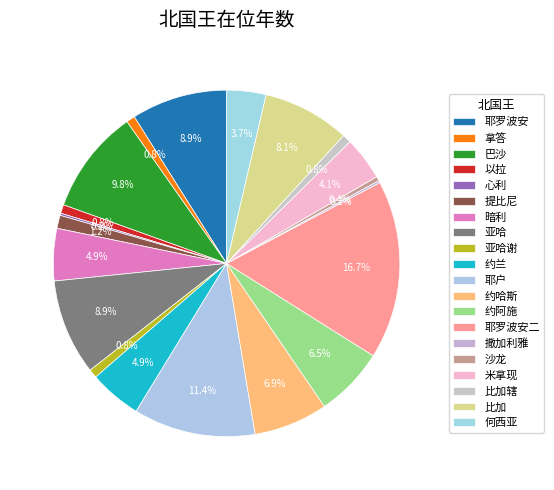

Is there any slice that represents more than half of the pie?

No